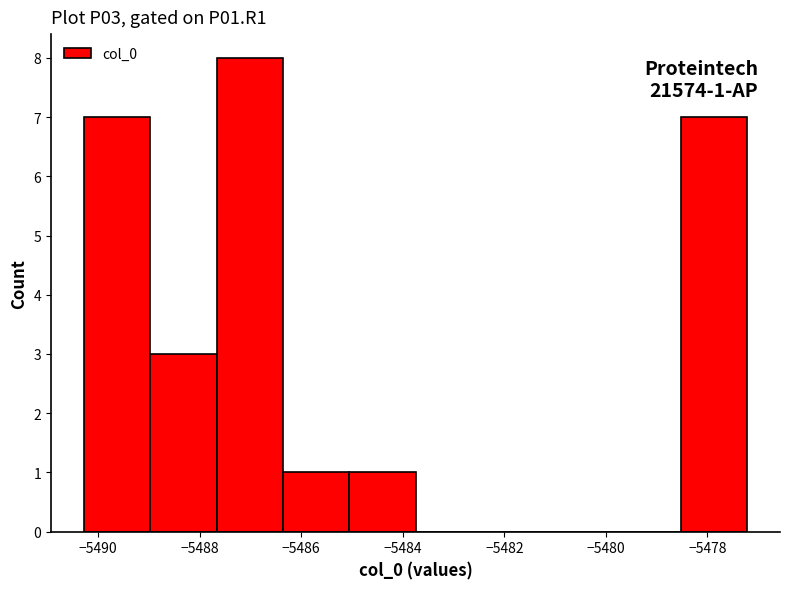

Over which range of the x-axis is the bar tallest?

-5487.6 to -5486.4